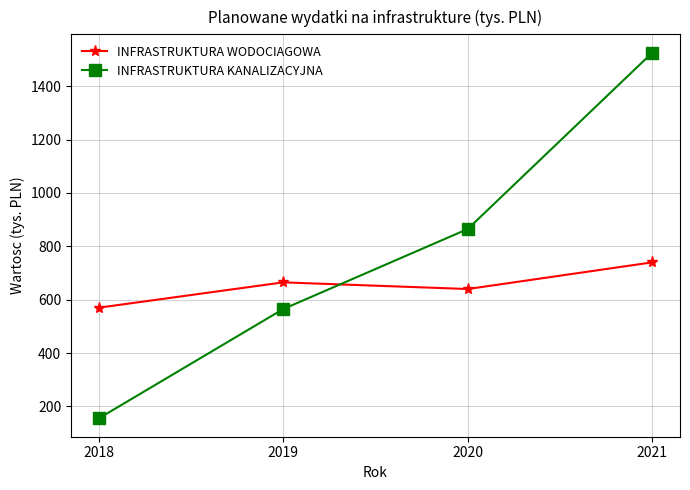

What is the value of the INFRASTRUKTURA WODOCIAGOWA point at the 1st from the left?

570